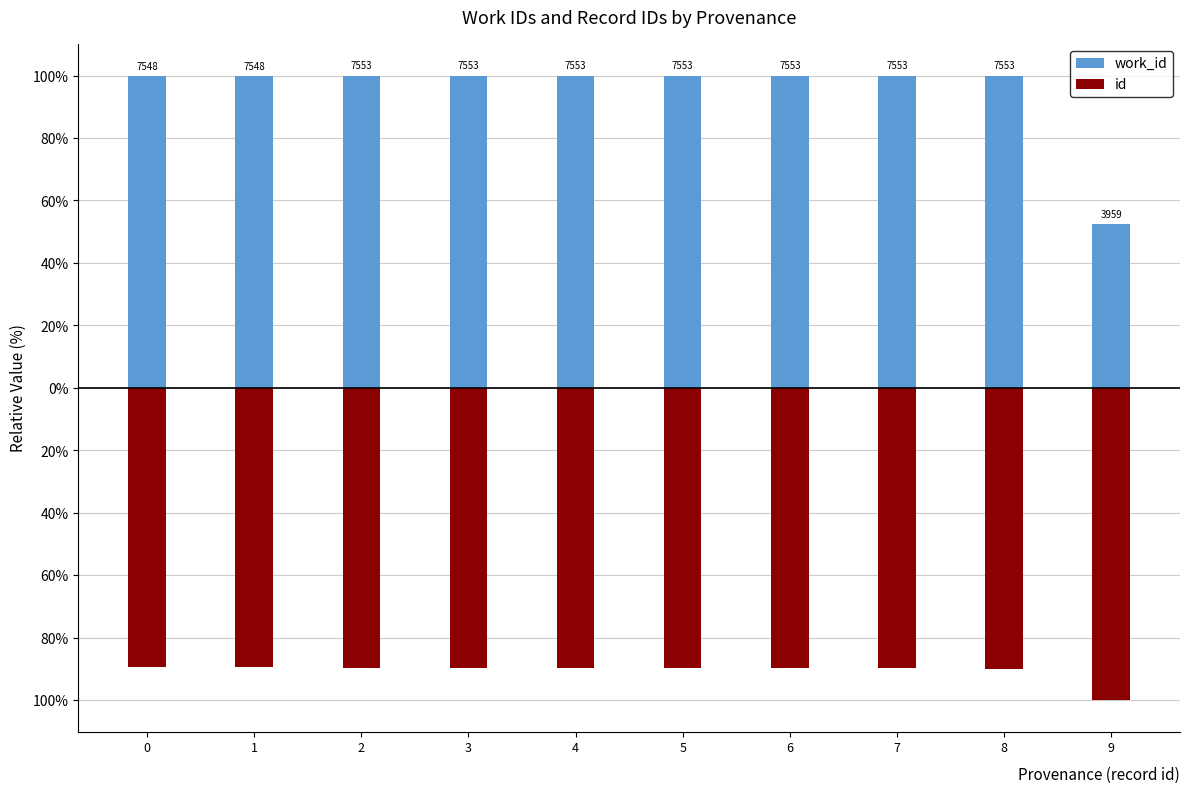

List the labels in order of id value, smallest first.

9, 8, 7, 6, 5, 4, 3, 2, 1, 0